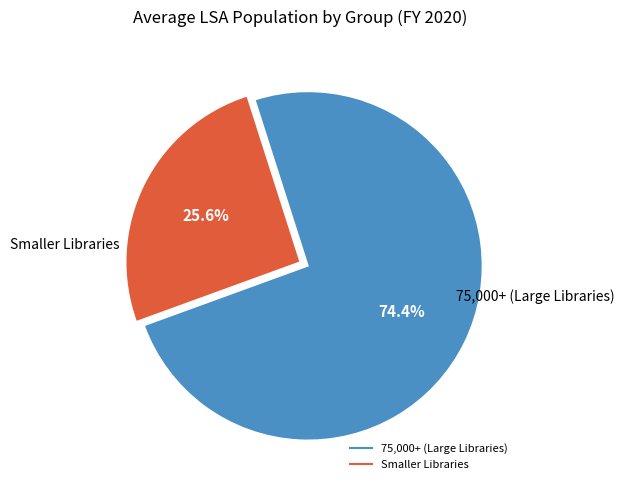

Does any single category account for the majority?

Yes